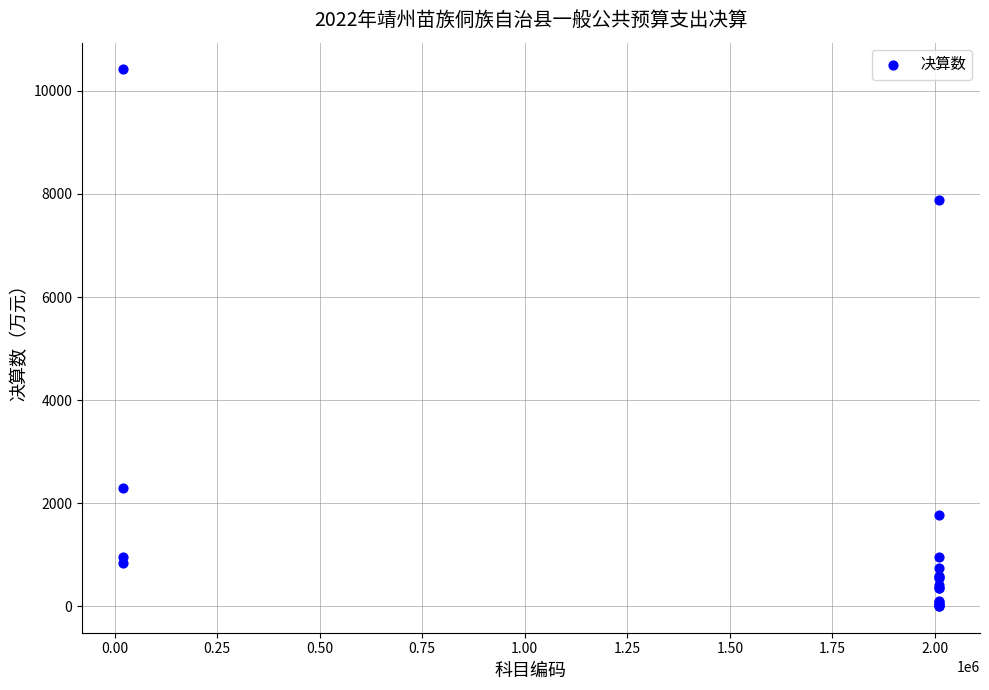

What Y value in the scatter plot is closest to 5212?

7877